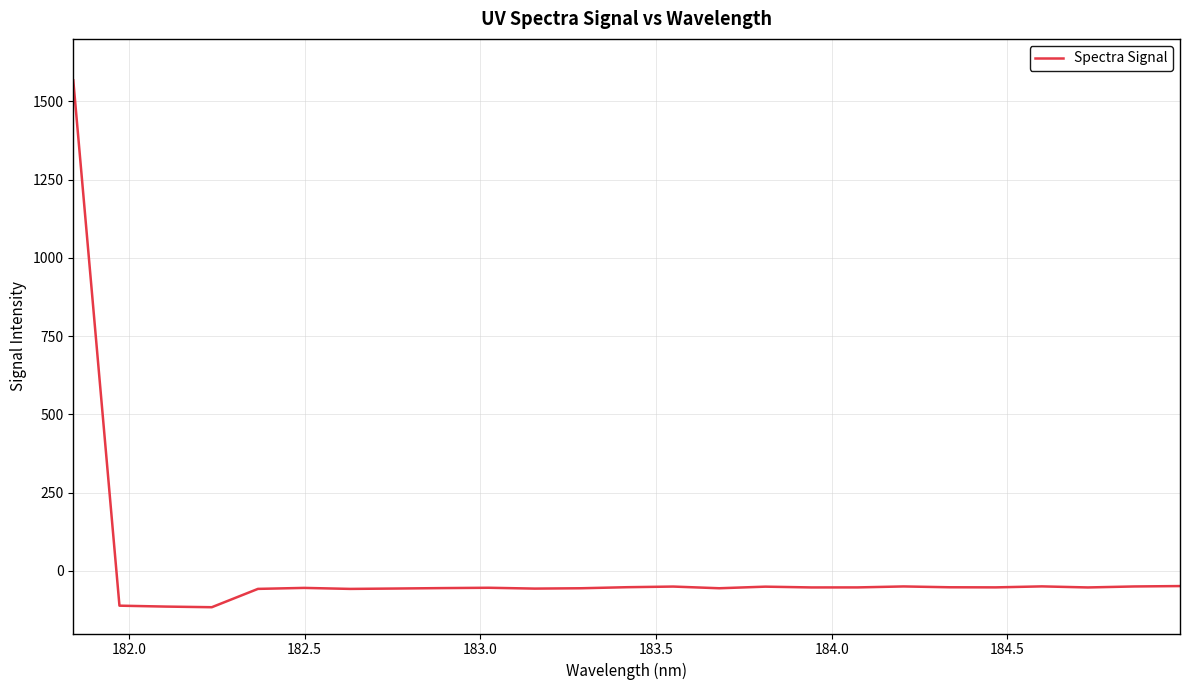

How many values are below zero?

24